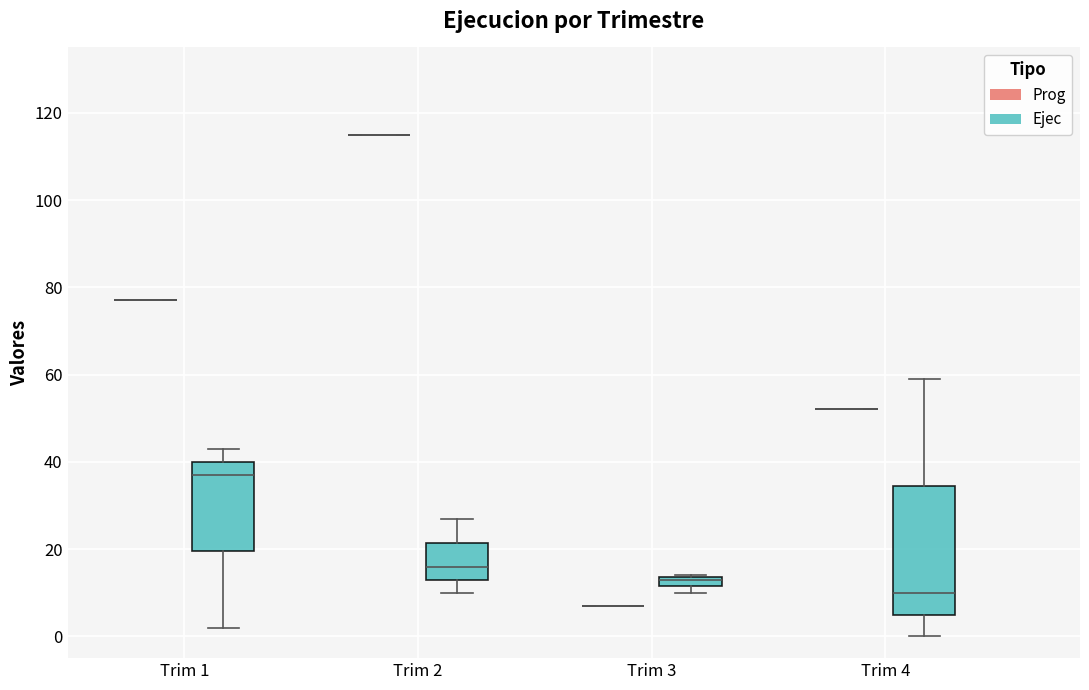

Which box is the tallest, from its lower edge to its upper edge?

Trim 4 (Ejec)